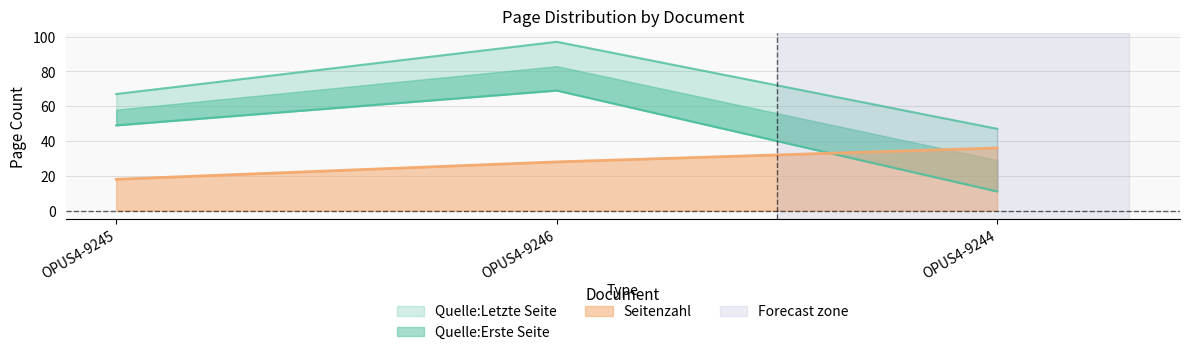

What is the label of the 3rd point from the left?

OPUS4-9244